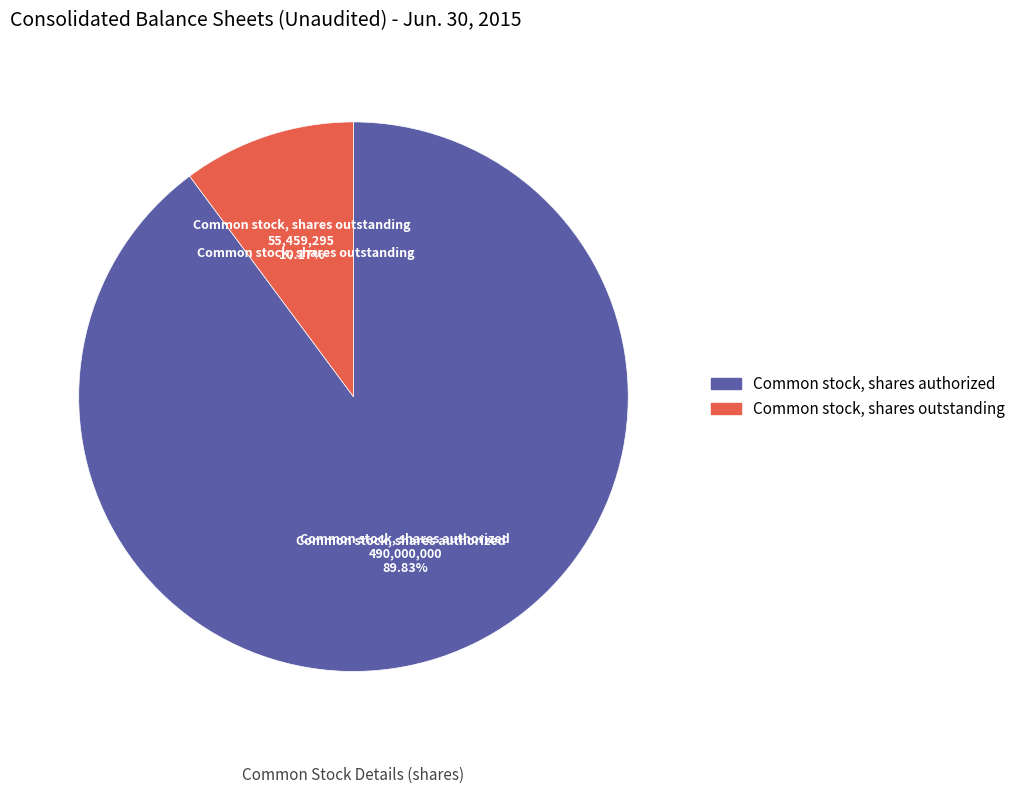

Is there any slice that represents more than half of the pie?

Yes